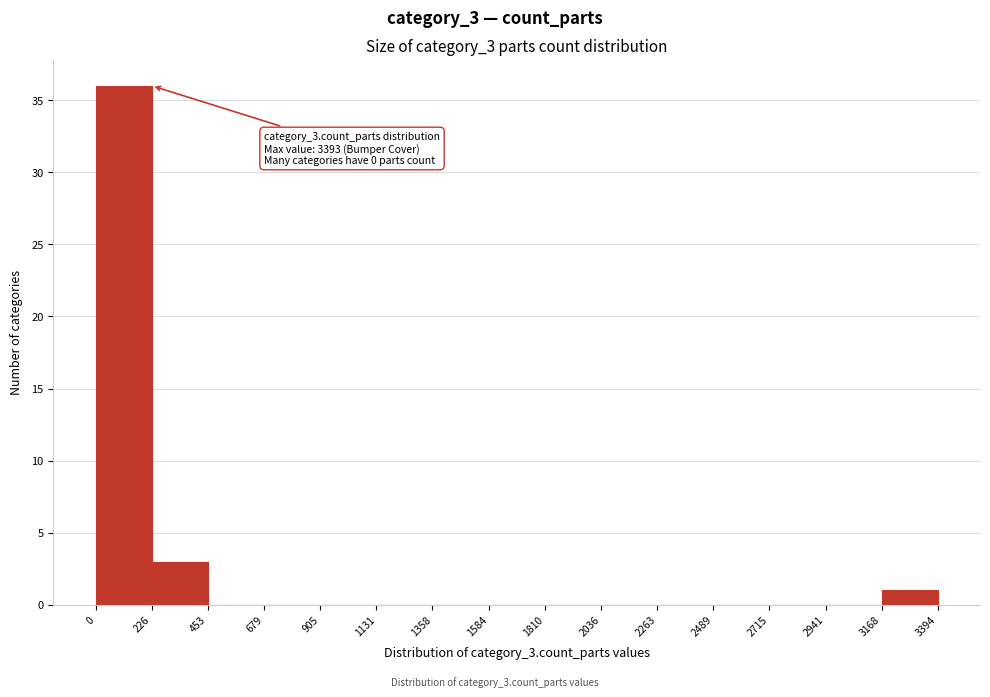

Over which range of the x-axis is the bar tallest?

0 to 226